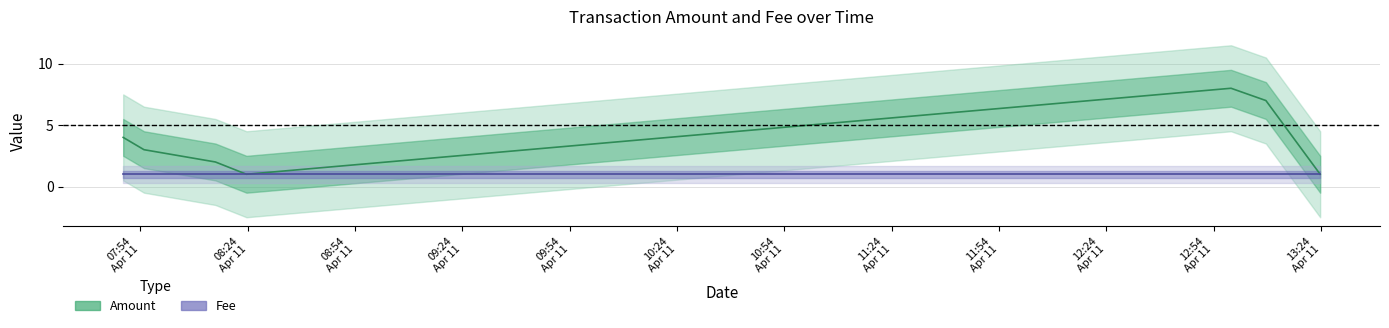

How many data points does each series have?

7